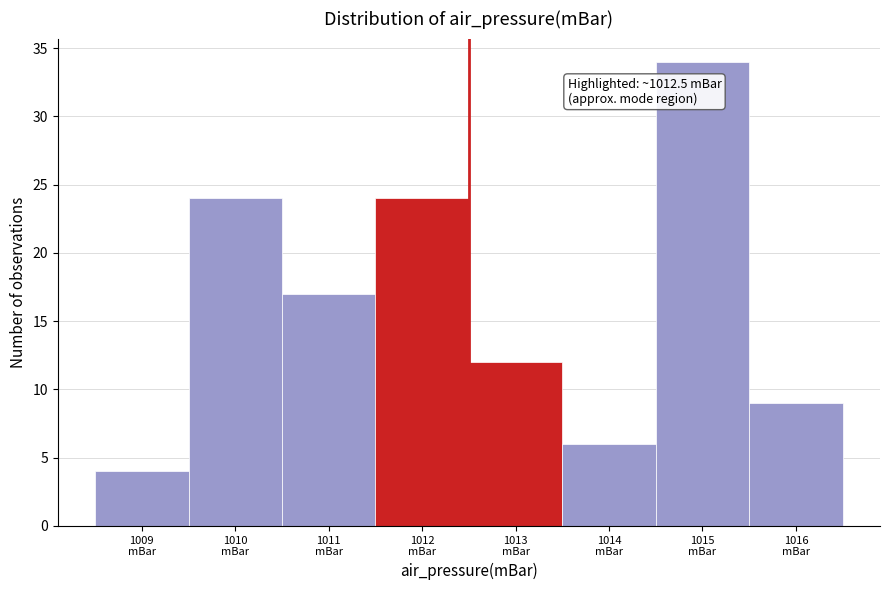

Which range on the x-axis has the tallest bar?

1014.5 to 1015.5